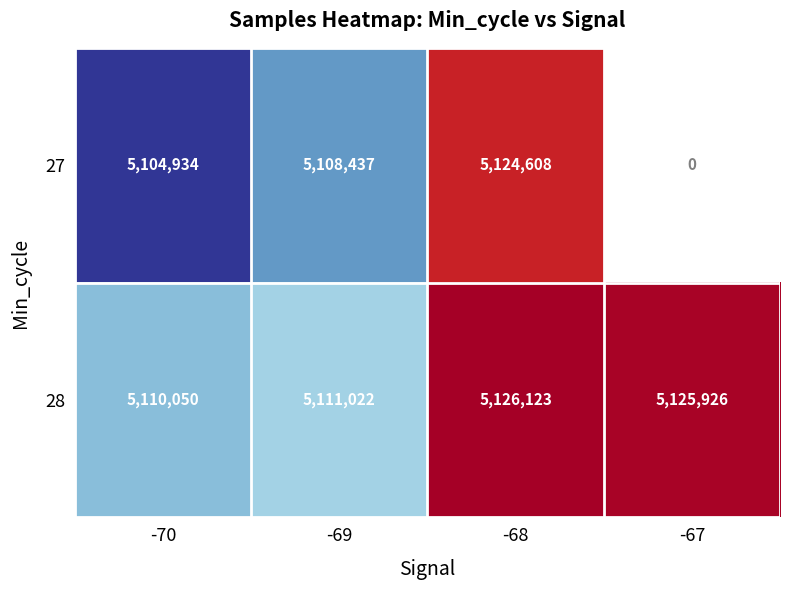

The value of 28 at -70 is 8009156.4. True or false?

False